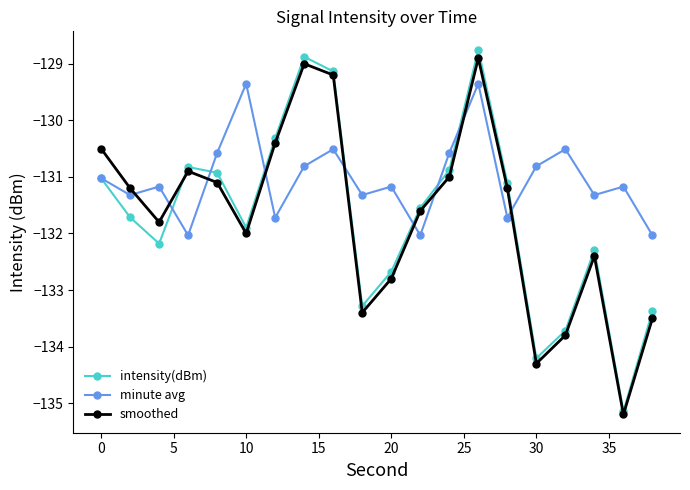

Which series has the largest range (max minus min)?

intensity(dBm)